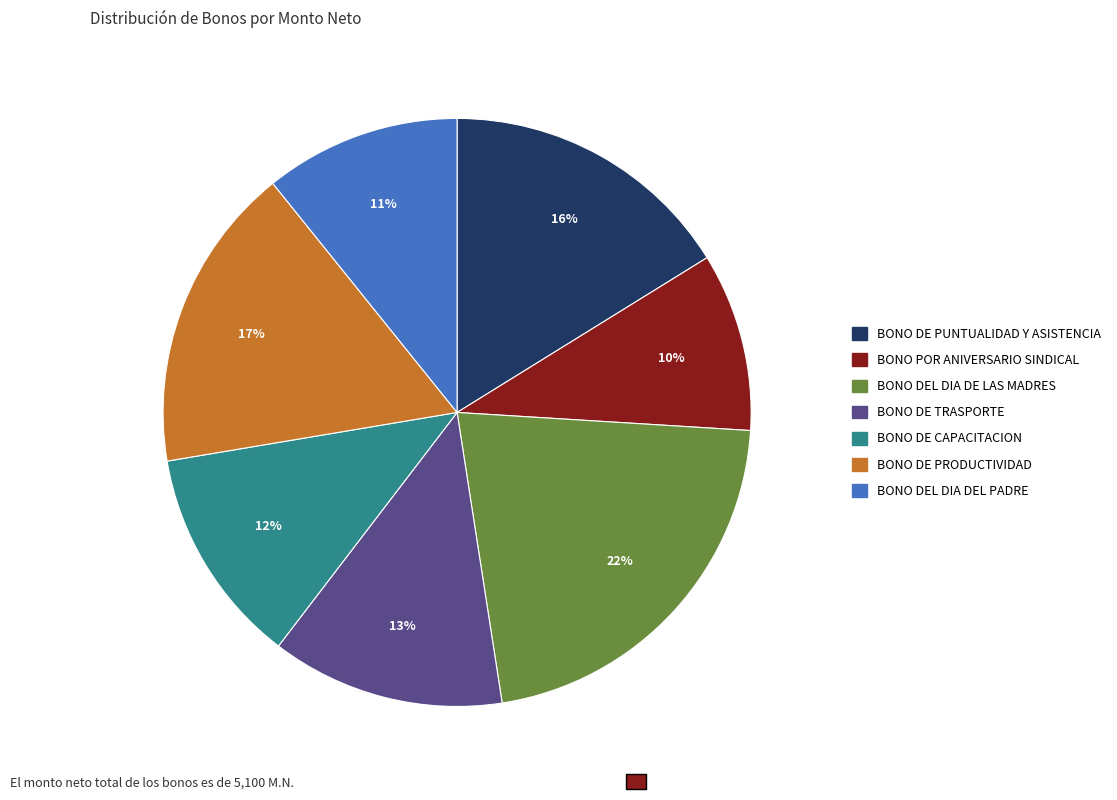

Count the number of slices in the pie.

7